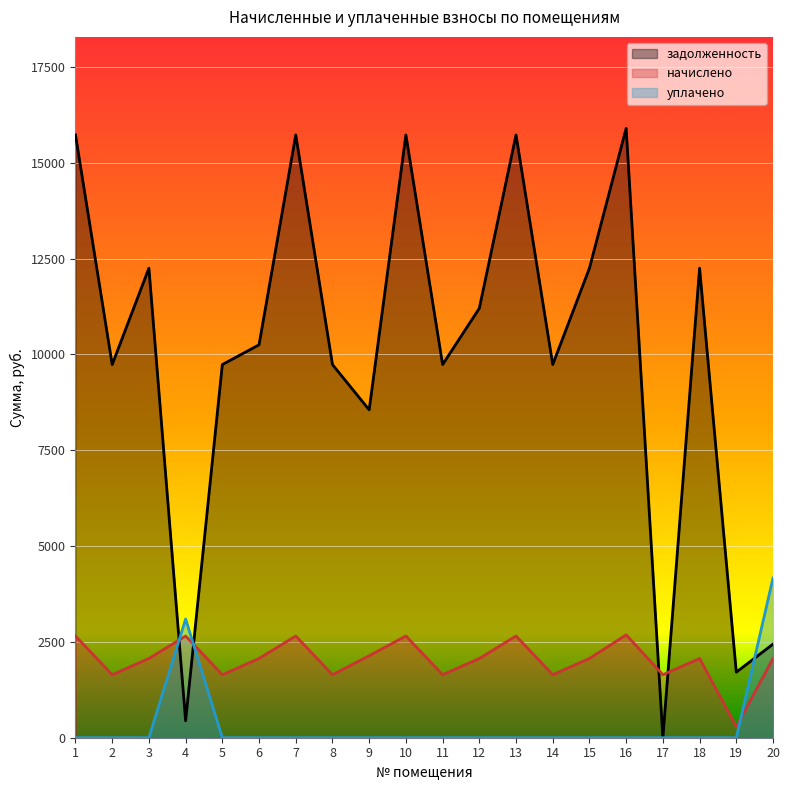

What is the value of the начислено point at the 16th from the left?

2682.7